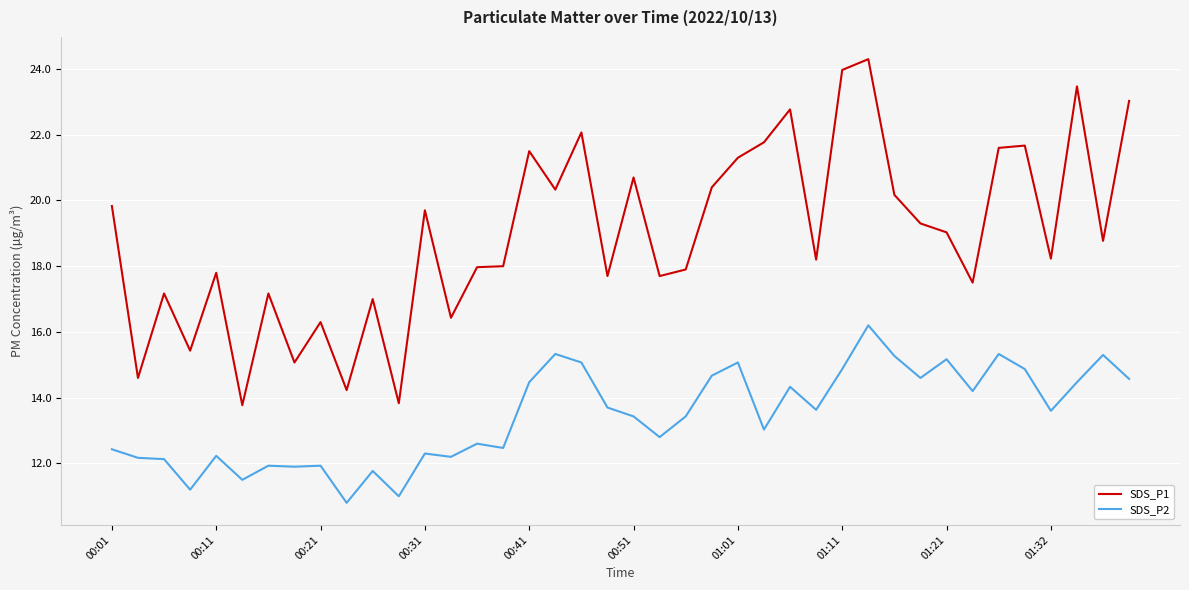

What is the minimum value for SDS_P1?

13.8